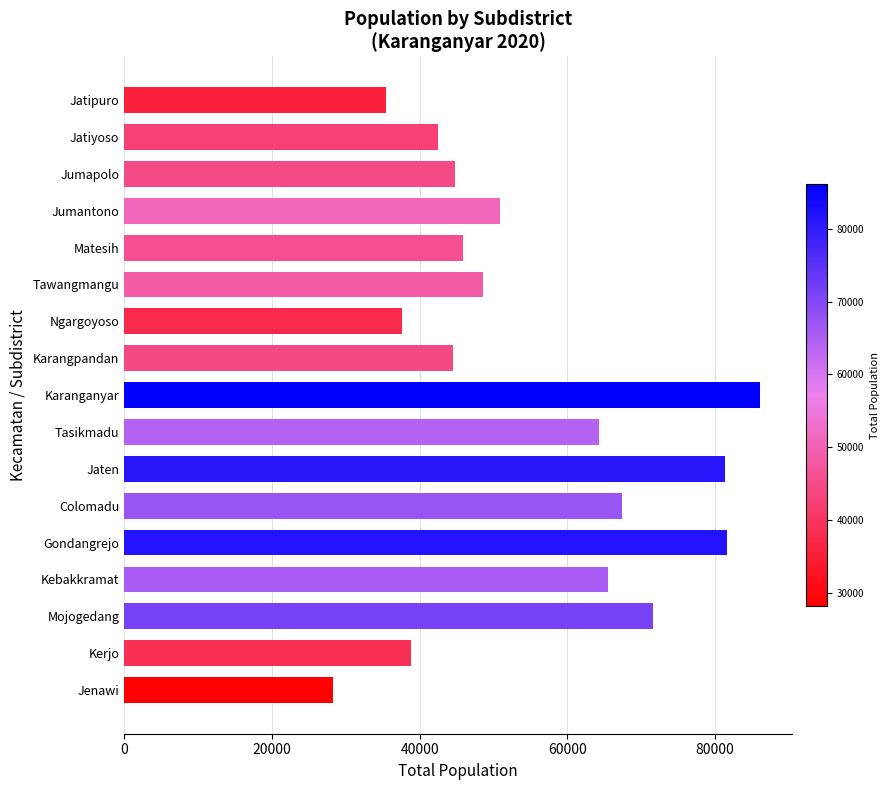

What is the label of the 11th bar from the bottom?

Ngargoyoso